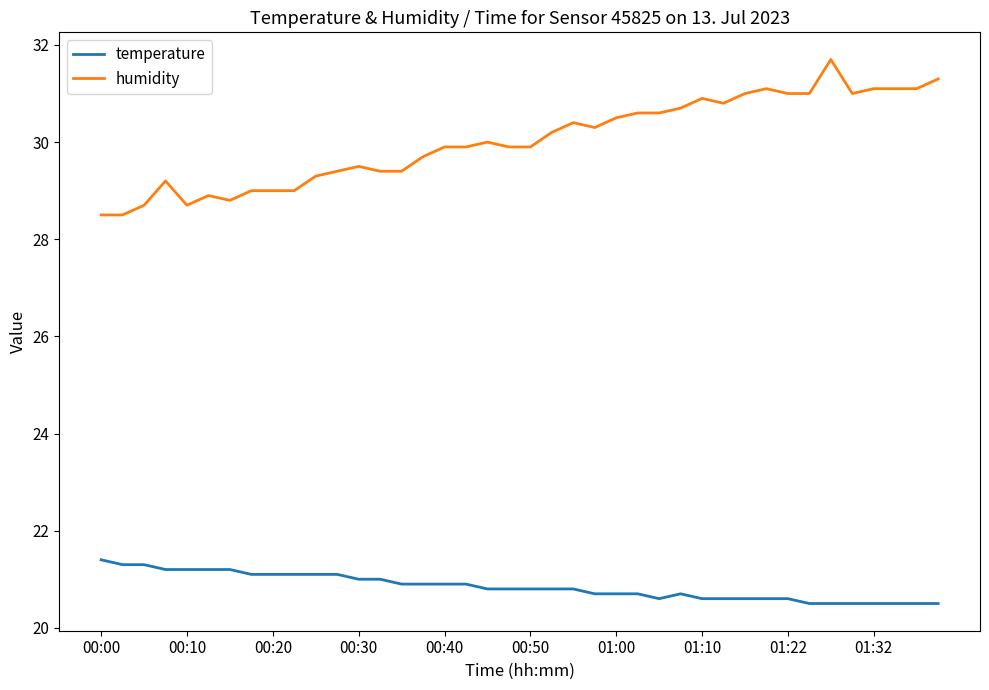

Reading left to right, transcribe all the data shown in this chart.

temperature: 21.4	21.3	21.3	21.2	21.2	21.2	21.2	21.1	21.1	21.1	21.1	21.1	21.0	21.0	20.9	20.9	20.9	20.9	20.8	20.8	20.8	20.8	20.8	20.7	20.7	20.7	20.6	20.7	20.6	20.6	20.6	20.6	20.6	20.5	20.5	20.5	20.5	20.5	20.5	20.5
humidity: 28.5	28.5	28.7	29.2	28.7	28.9	28.8	29.0	29.0	29.0	29.3	29.4	29.5	29.4	29.4	29.7	29.9	29.9	30.0	29.9	29.9	30.2	30.4	30.3	30.5	30.6	30.6	30.7	30.9	30.8	31.0	31.1	31.0	31.0	31.7	31.0	31.1	31.1	31.1	31.3